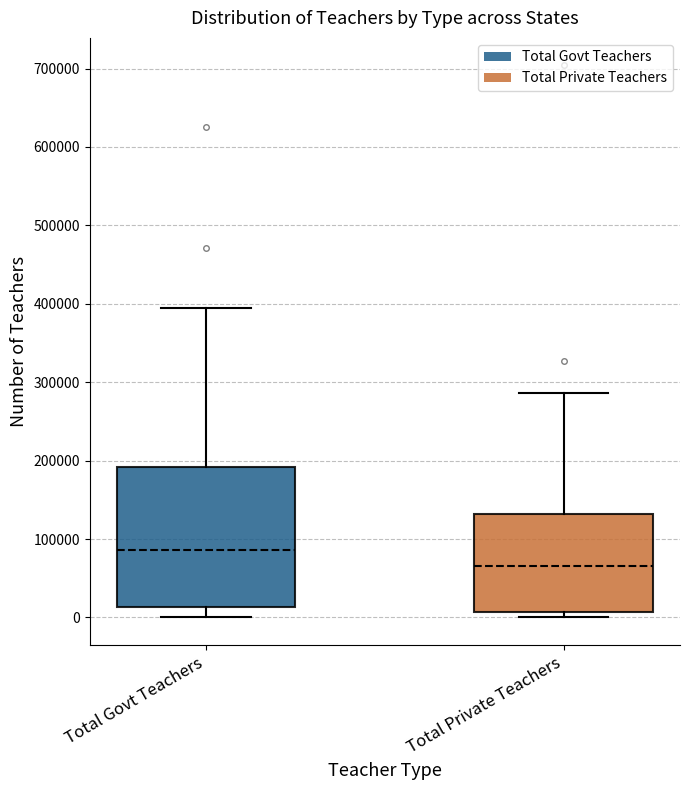

Which box is the tallest, from its lower edge to its upper edge?

Total Govt Teachers